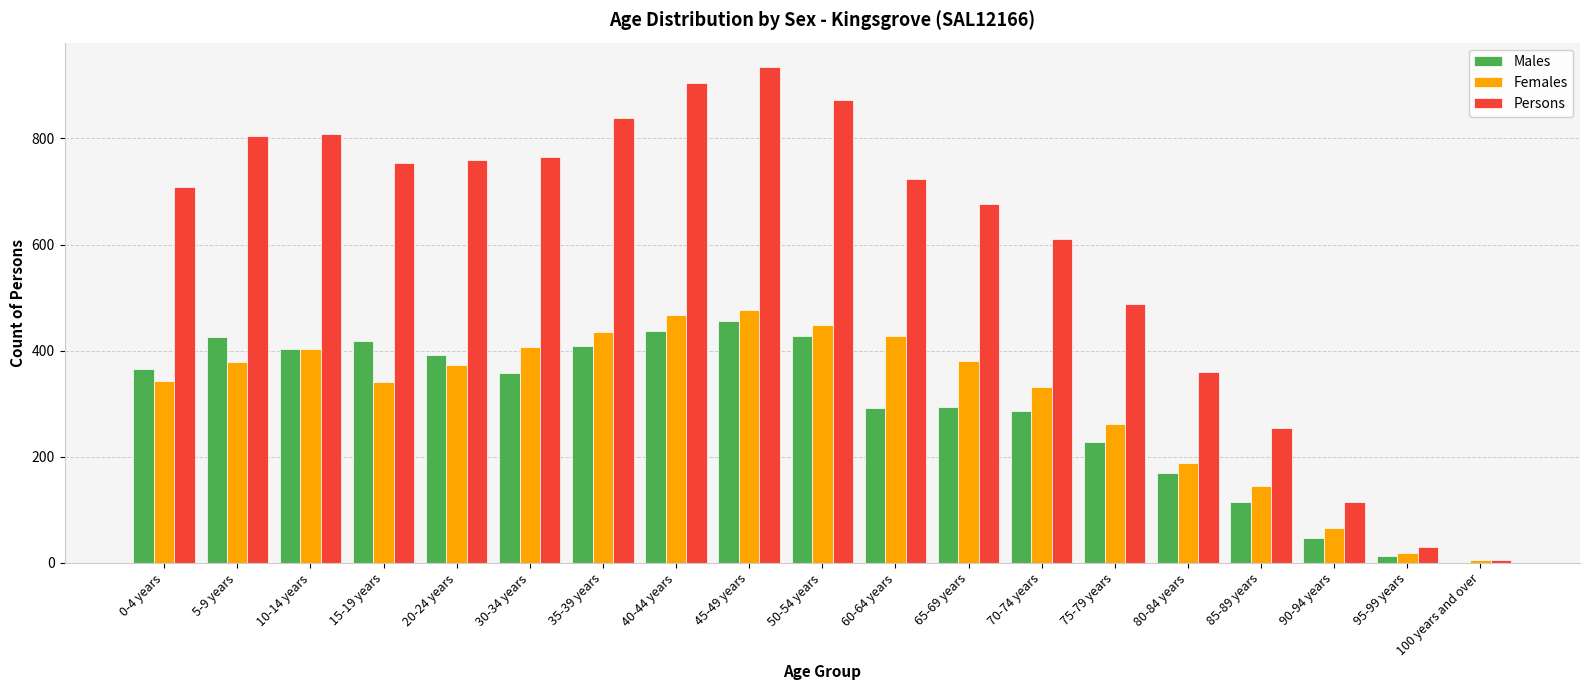

The value of Persons at 30-34 years is 765. True or false?

True